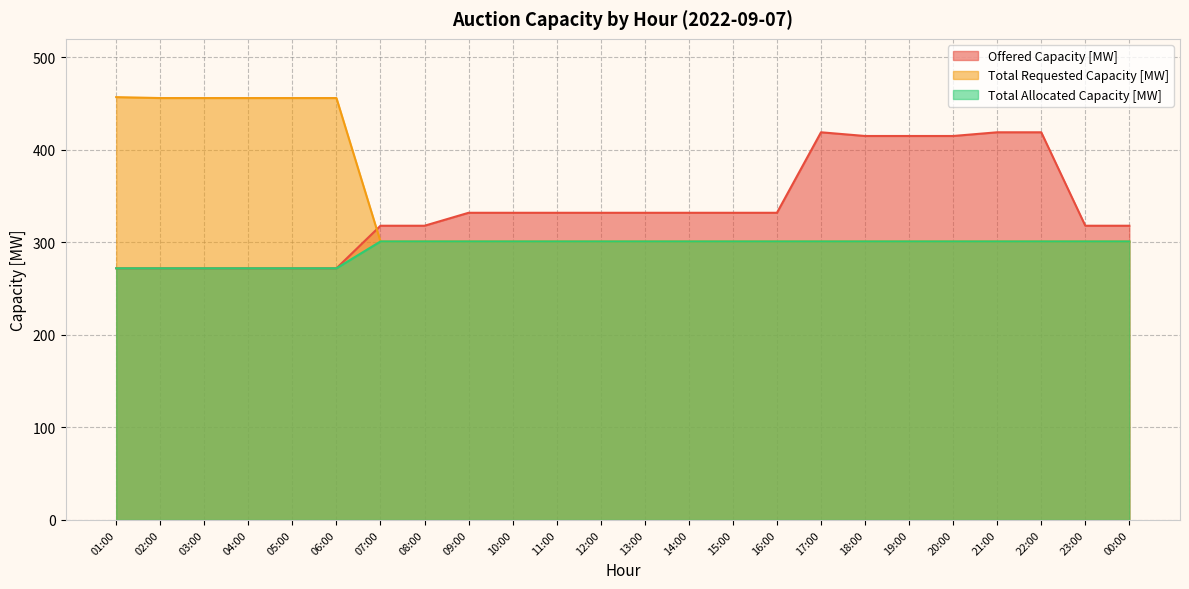

What is the minimum value for Offered Capacity [MW]?

272